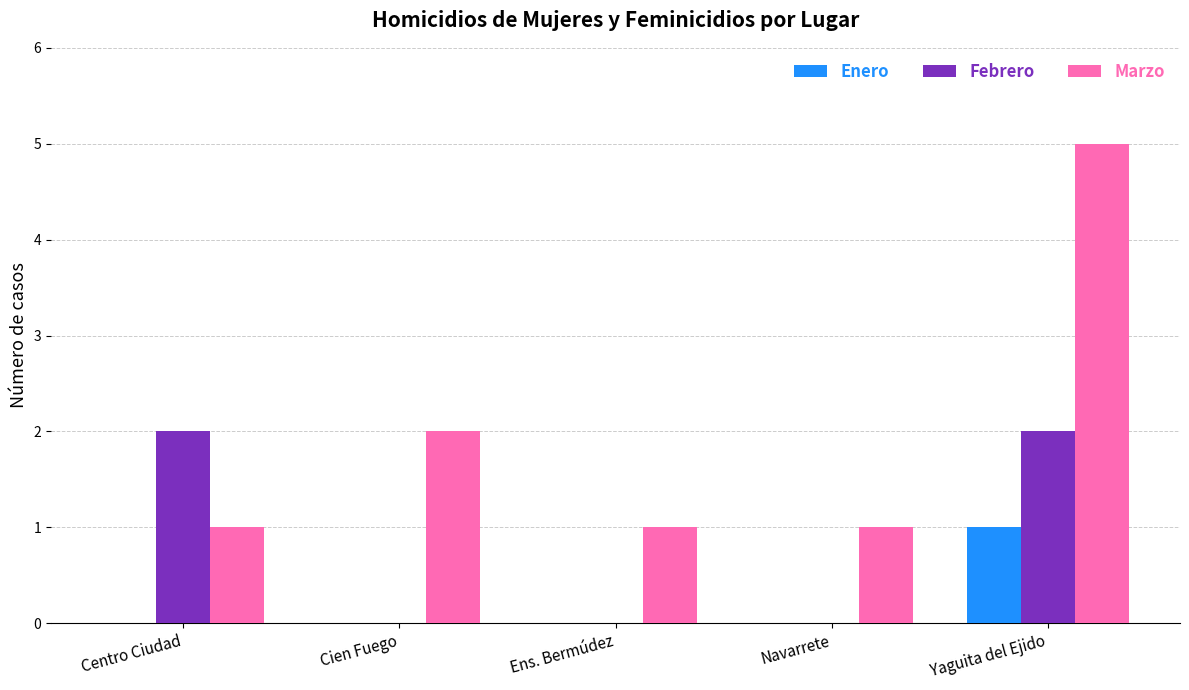

True or false: Febrero has a value of 0 at Ens. Bermúdez.

True